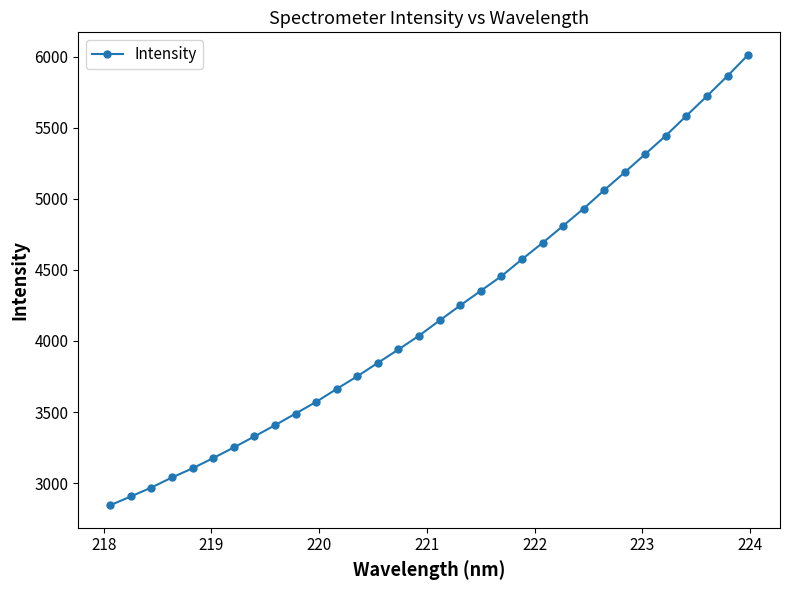

What is the value of the 11th point from the left?

3571.5